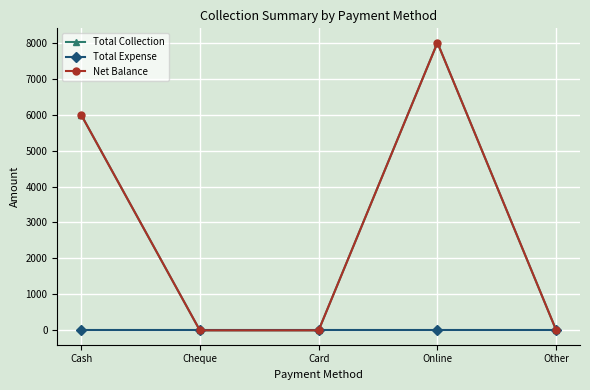

True or false: Total Collection and Total Expense cross at least once.

False